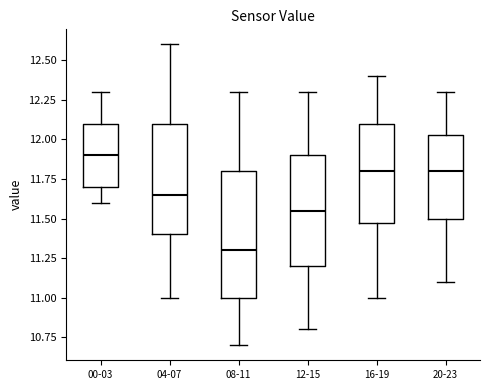

Comparing the boxes themselves (not the whiskers), which one is the tallest?

08-11